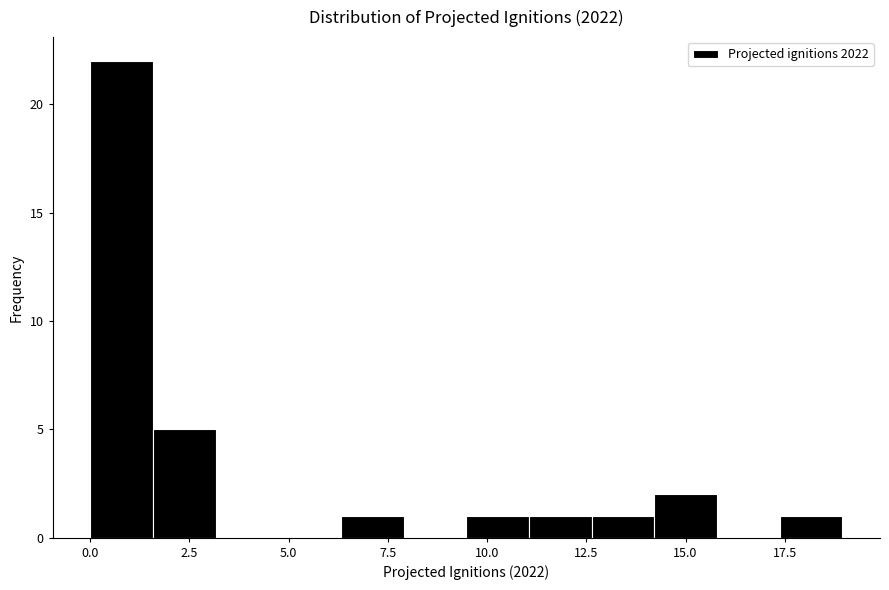

Around what value on the x-axis is the tallest bar? Give the approximate position of its centre, as read against the axis.

1.0